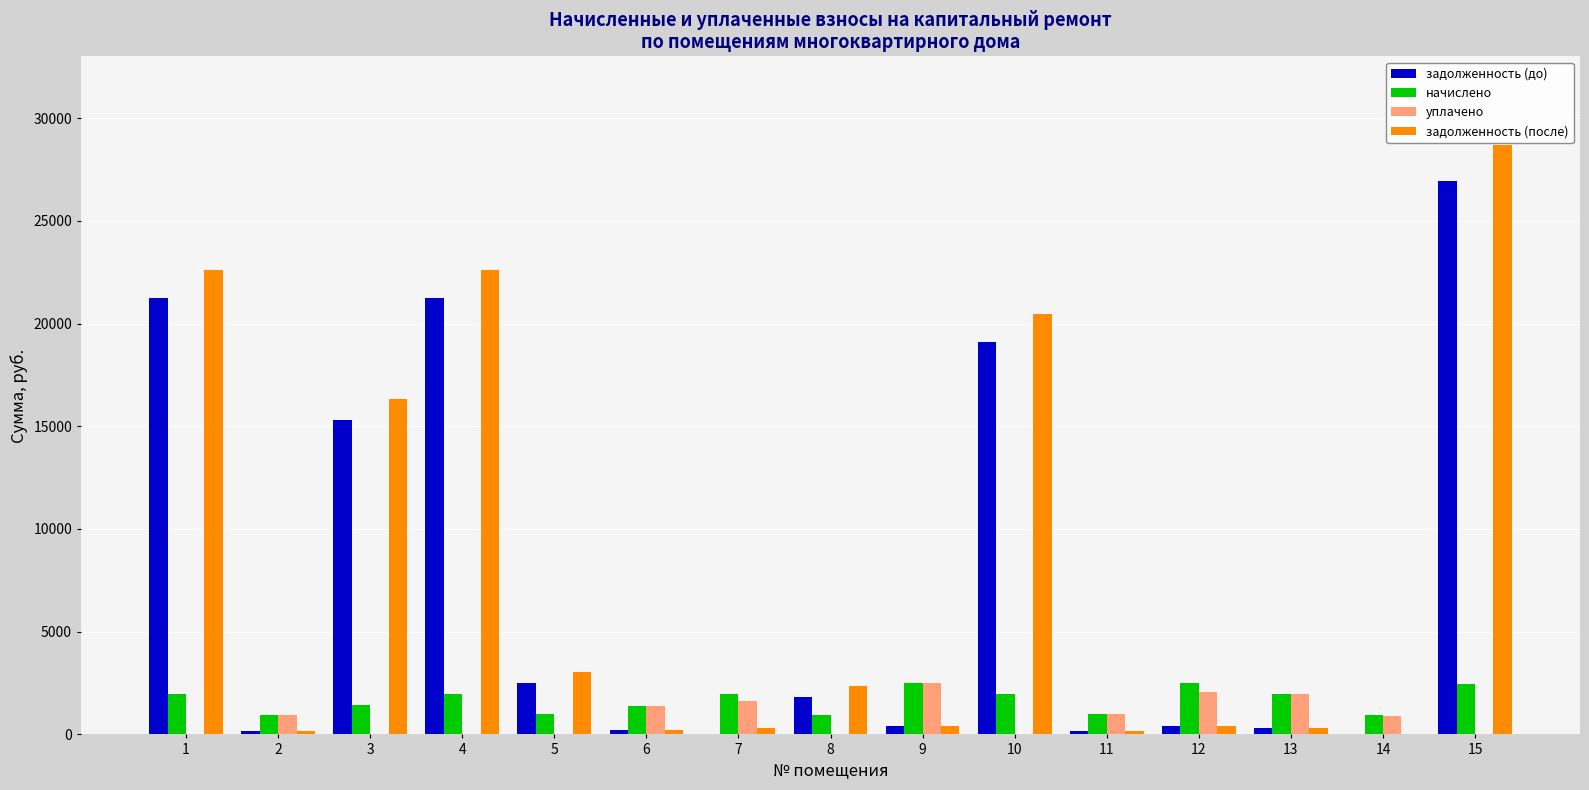

Which series has the widest spread of values?

задолженность (после)